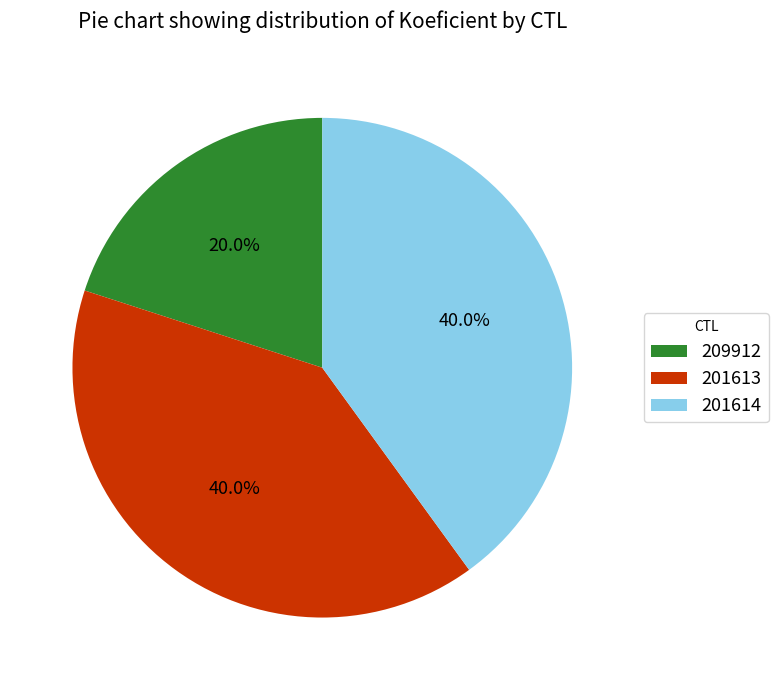

How many slices are in this pie chart?

3